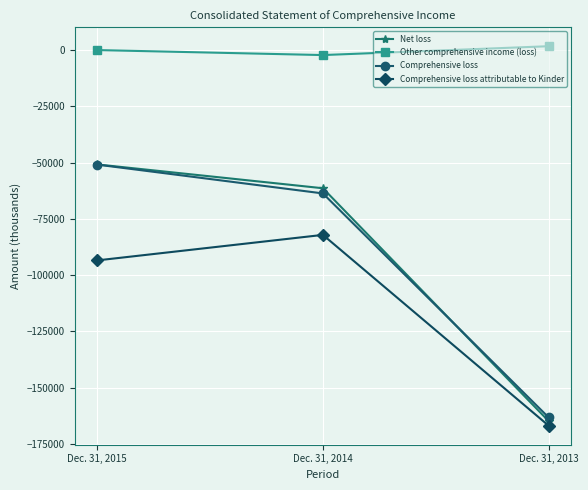

What is the smallest value displayed?

-166862